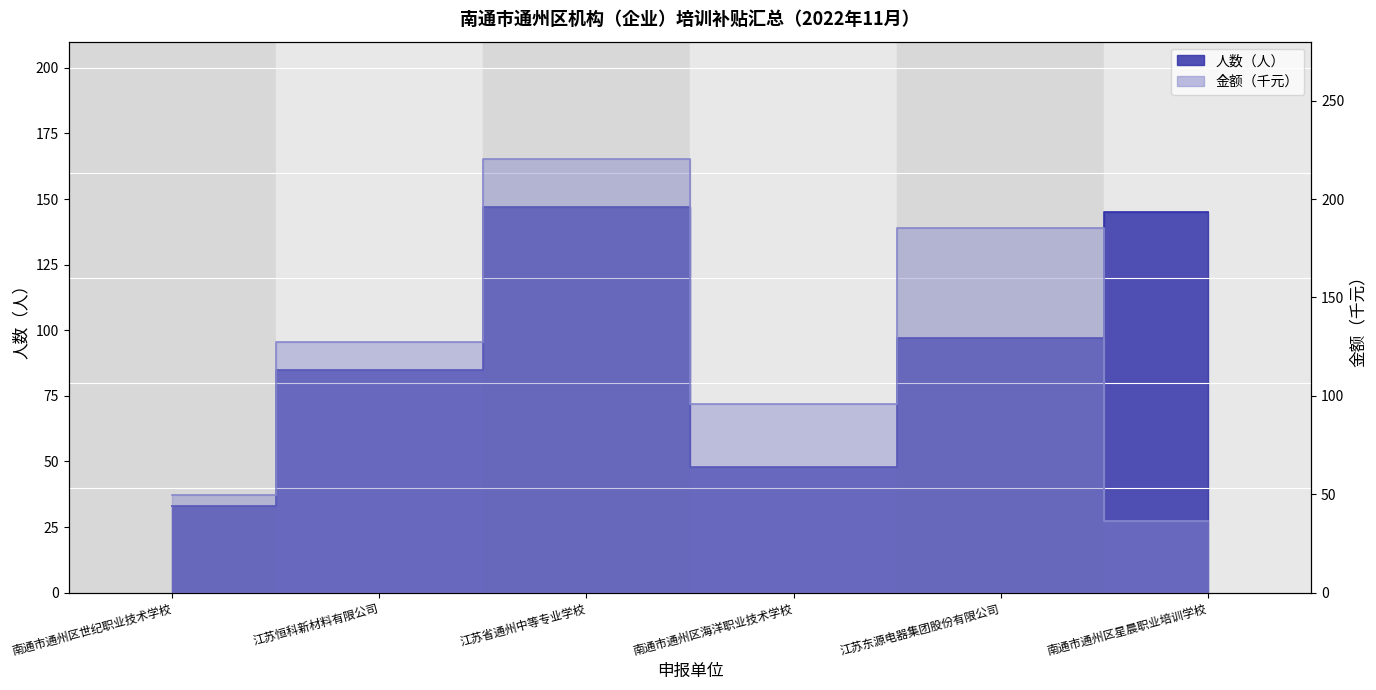

At which category does 人数（人） reach its first local valley?

南通市通州区海洋职业技术学校